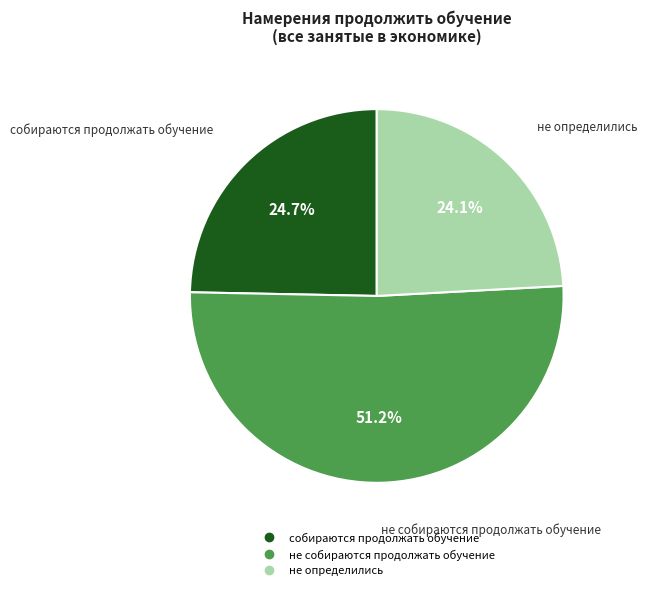

How many segments does this pie chart have?

3